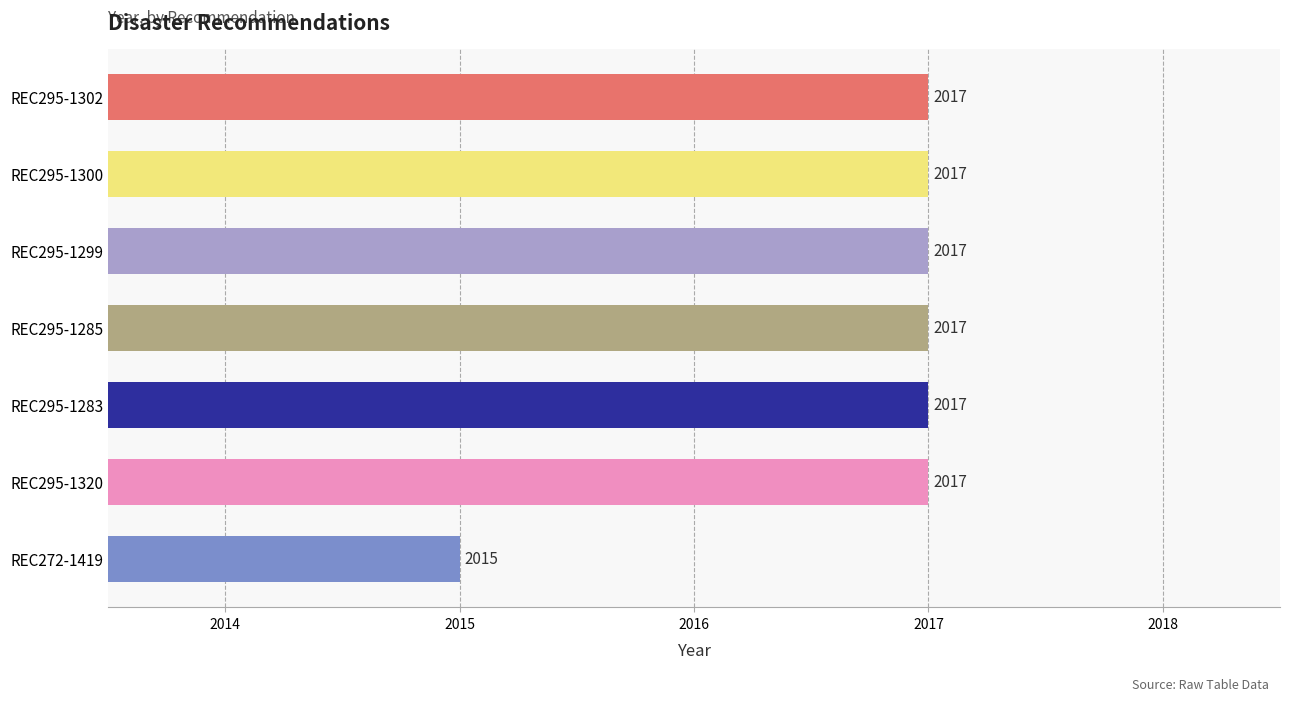

Approximately how many times larger is the value at REC295-1302 compared to REC272-1419?

1.0